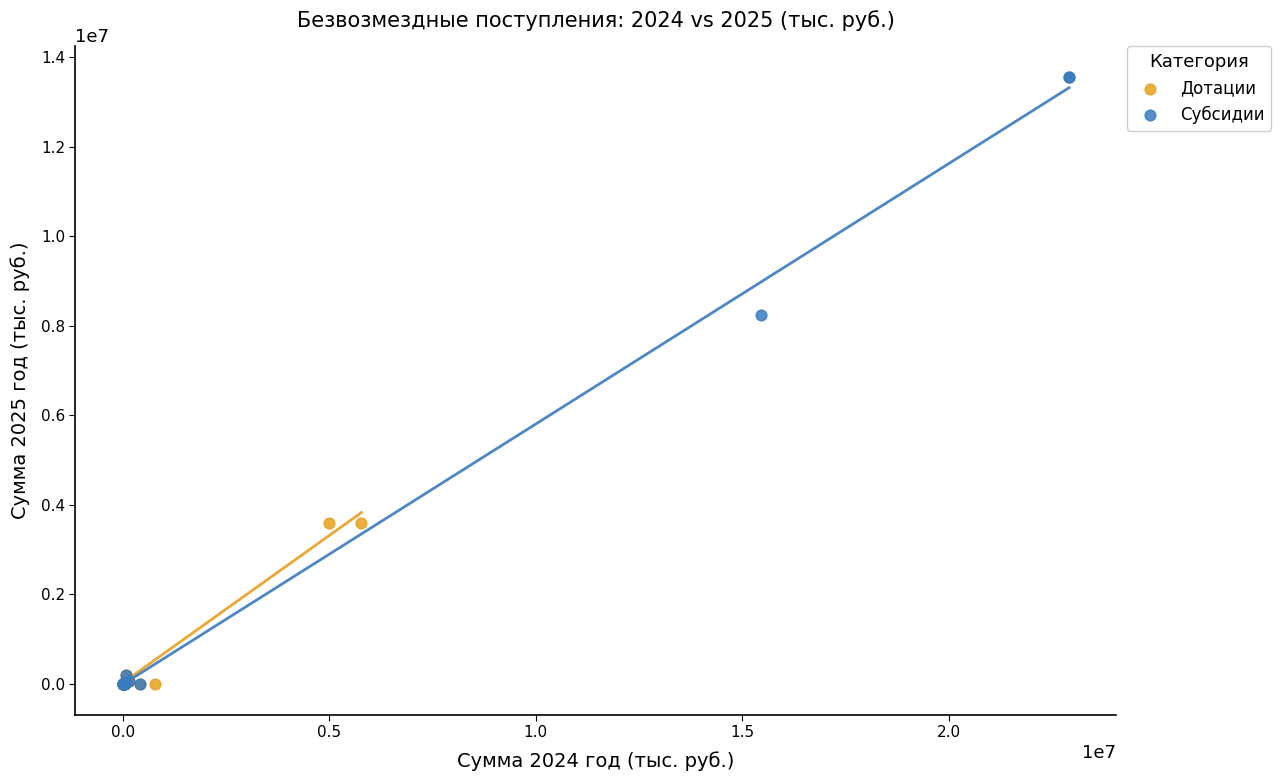

Which series has the widest spread of Y values?

Субсидии